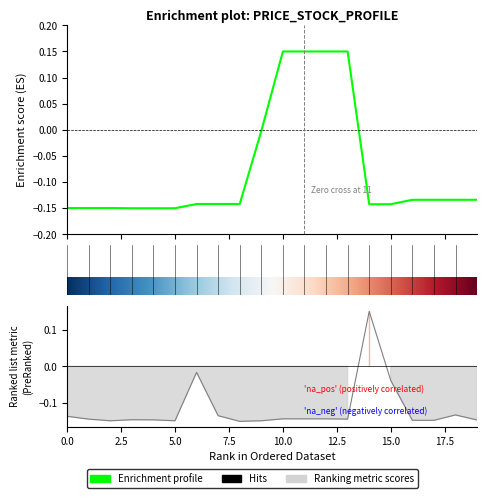

What is the difference between the maximum and minimum values in the Ціна series?

0.3